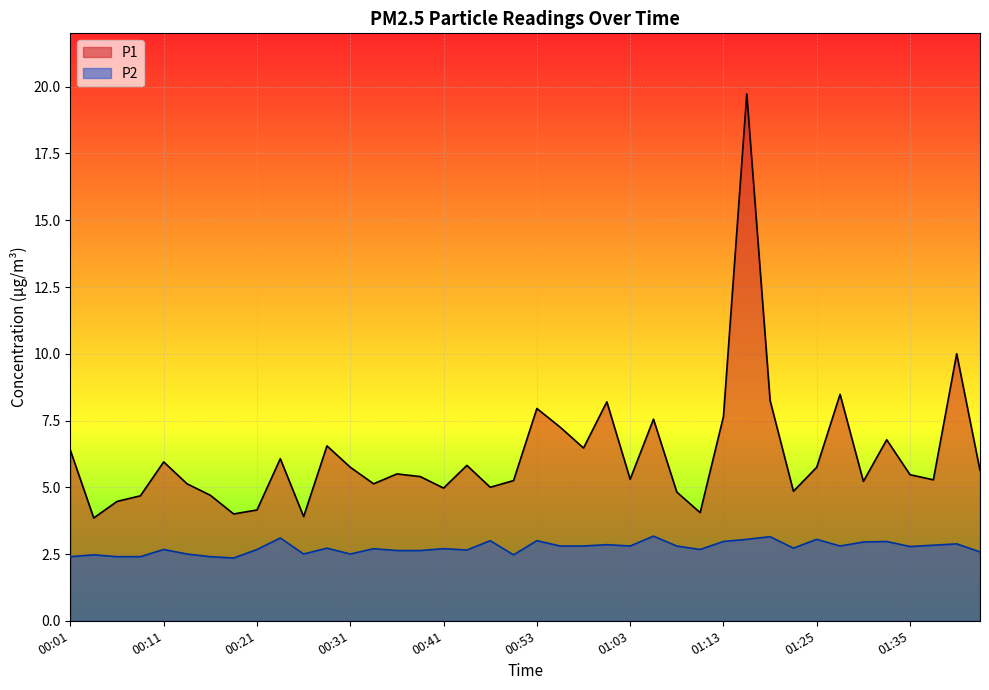

What is the spread (max minus min) of values at 00:26?

1.4